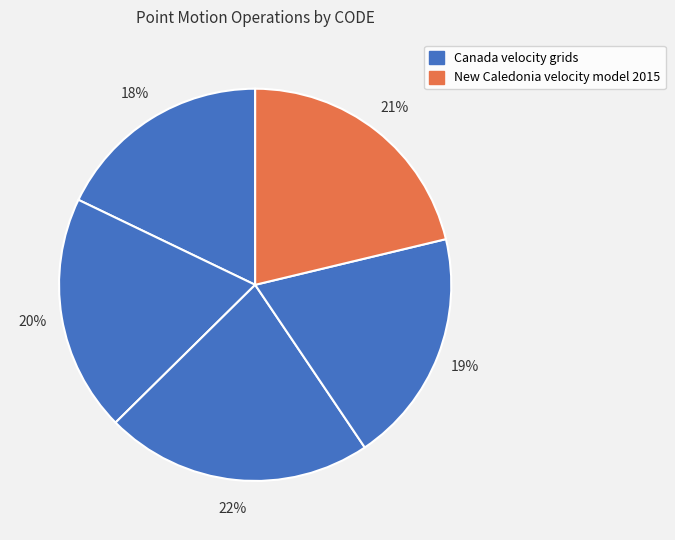

How many slices are in this pie chart?

5